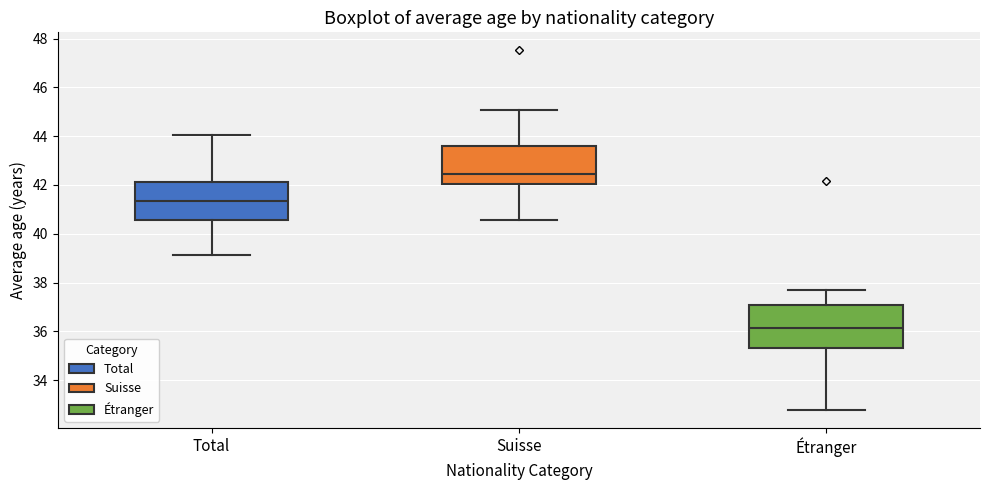

Which box's median line is the lowest?

Étranger